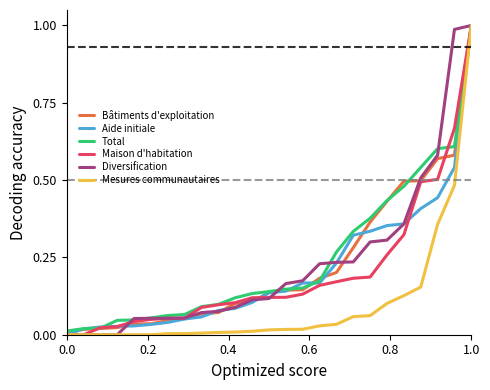

How many lines are shown in the chart?

6